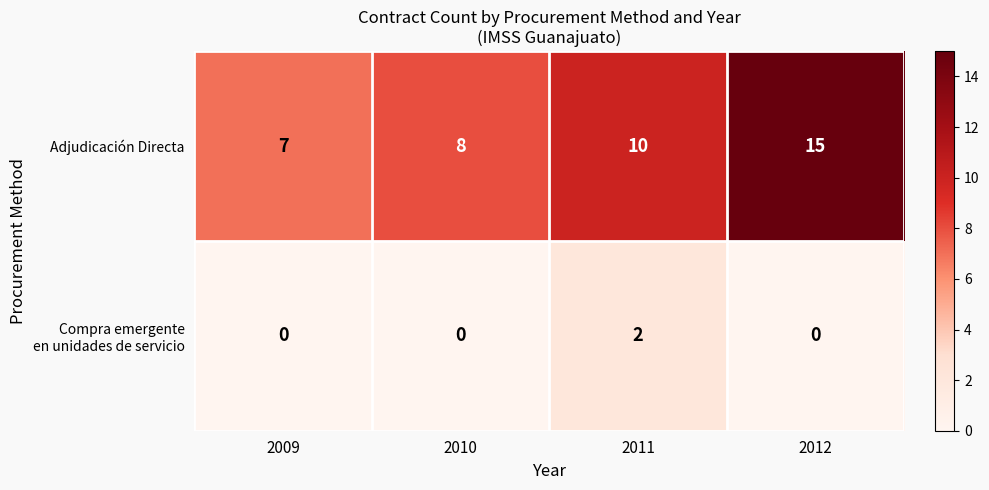

What is the difference between the Adjudicación Directa values at 2010 and 2012?

7